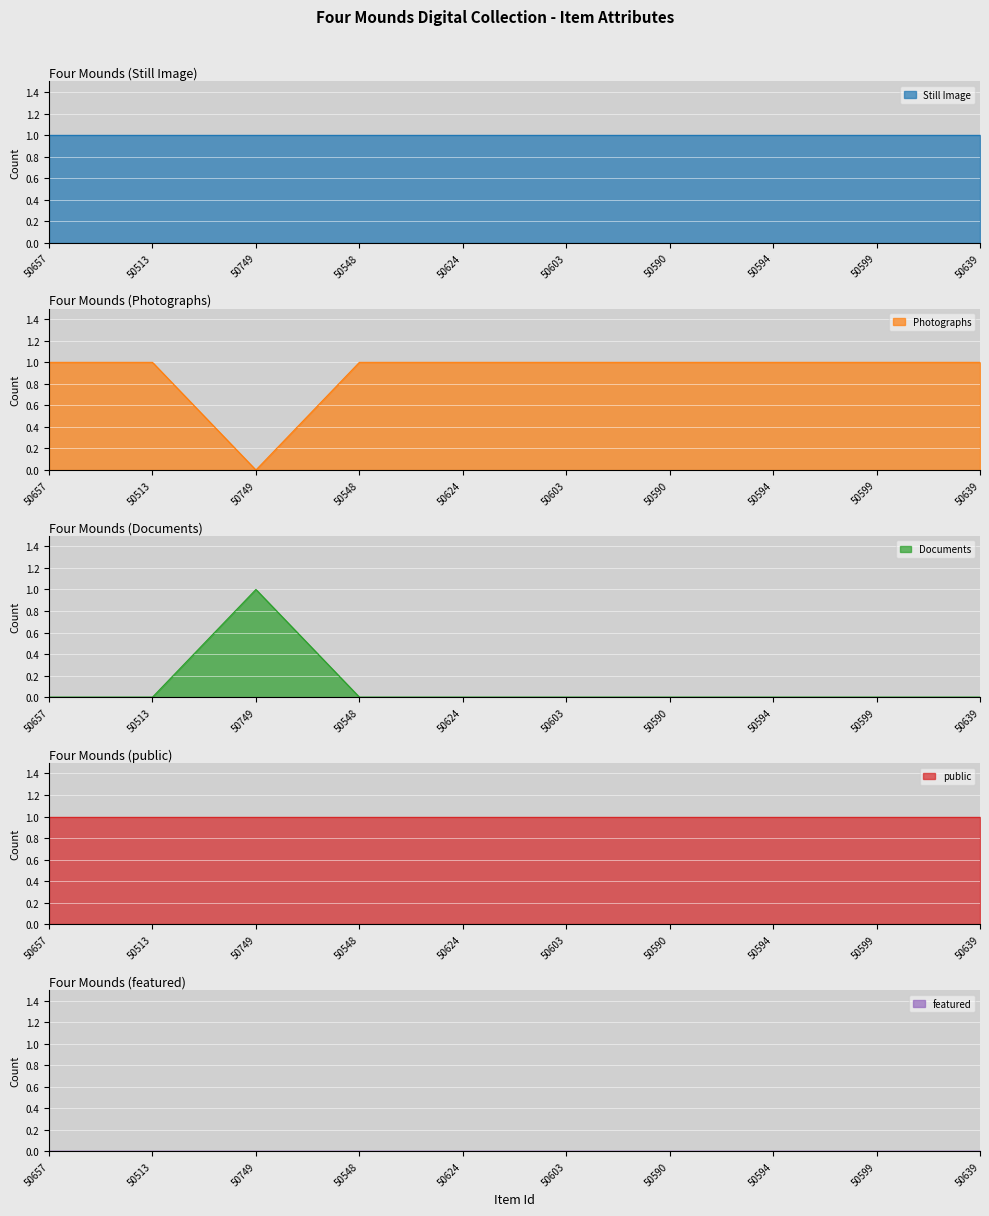

Reading right to left, transcribe all the data shown in this chart.

Still Image: 1	1	1	1	1	1	1	1	1	1
Photographs: 1	1	1	1	1	1	1	0	1	1
Documents: 0	0	0	0	0	0	0	1	0	0
public: 1	1	1	1	1	1	1	1	1	1
featured: 0	0	0	0	0	0	0	0	0	0